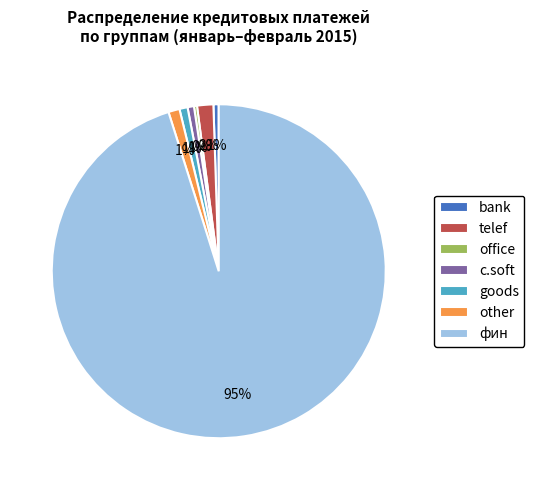

Is it true that goods is 11% of the pie?

False